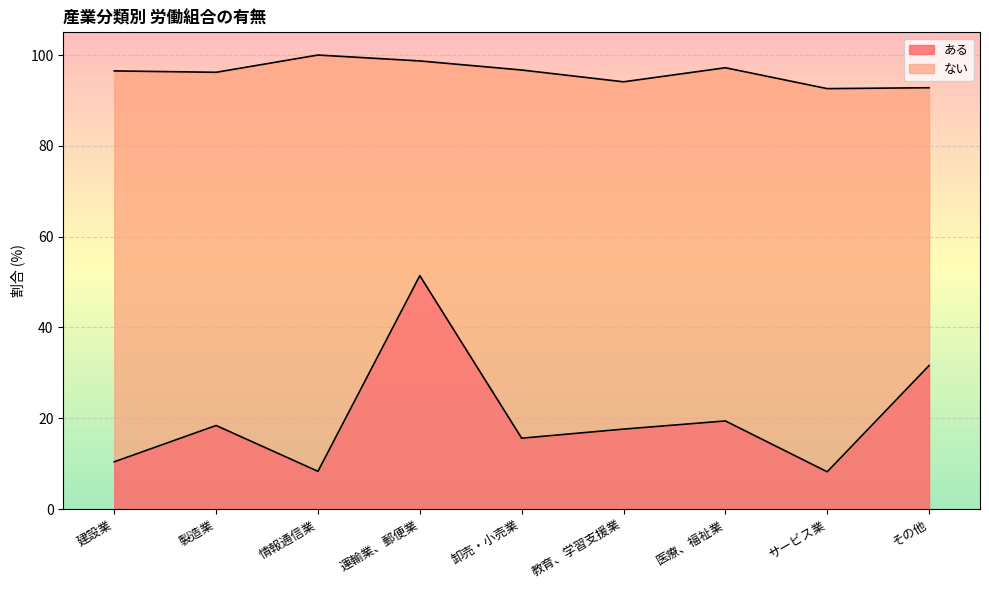

List the labels in order of value, largest first.

運輸業、郵便業, その他, 医療、福祉業, 製造業, 教育、学習支援業, 卸売・小売業, 建設業, 情報通信業, サービス業